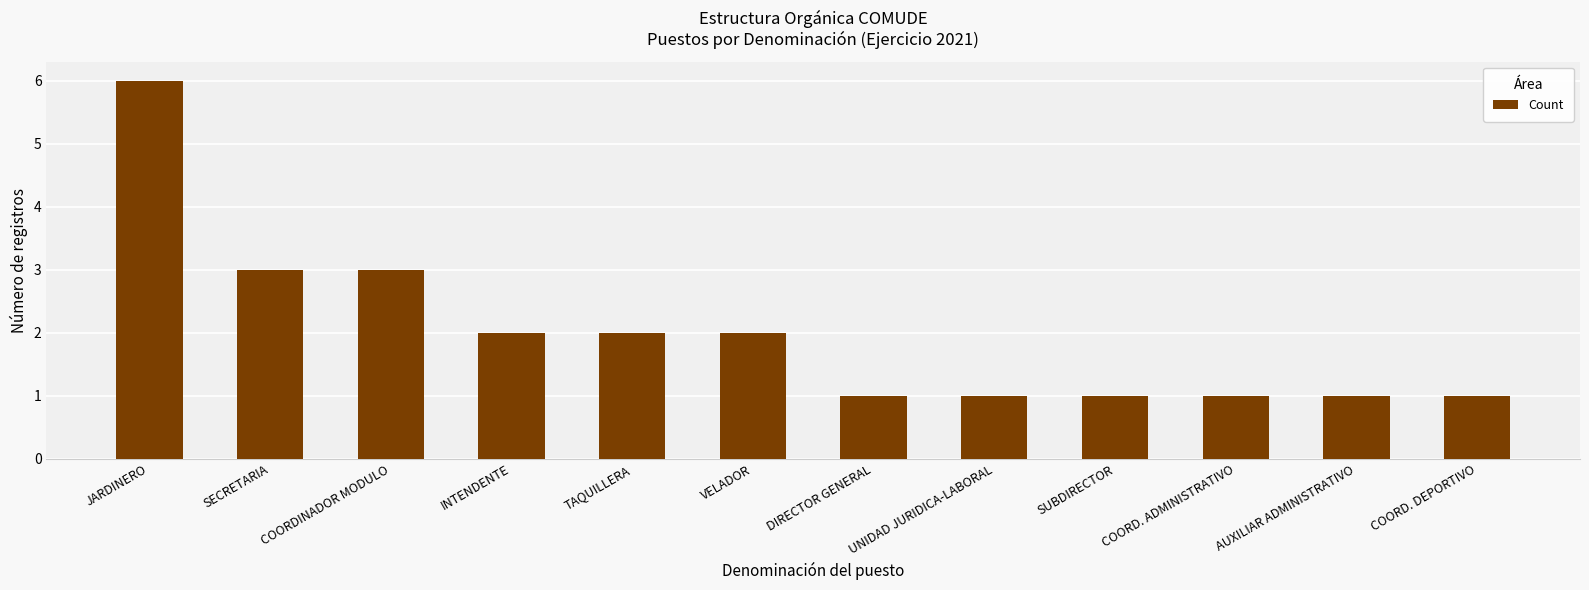

Which label corresponds to the largest value in the chart?

JARDINERO